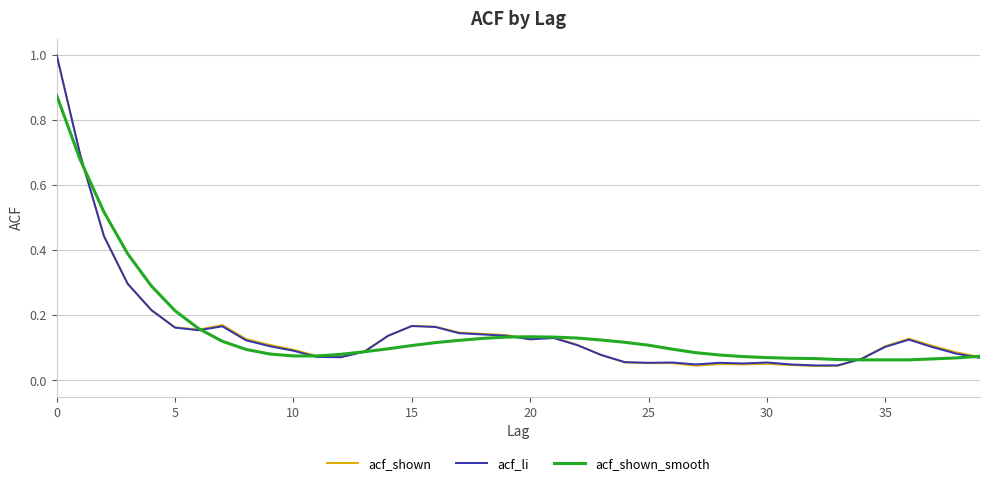

Which series has the widest spread of values?

acf_shown